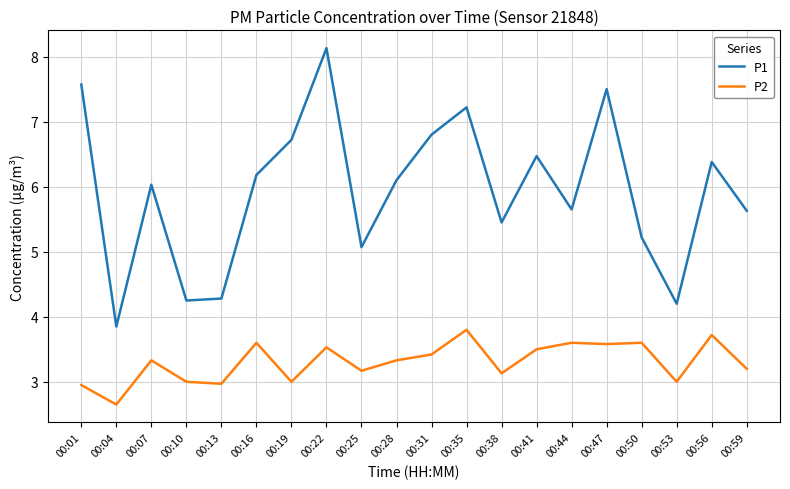

What is the total value across all series at 00:35?

11.0